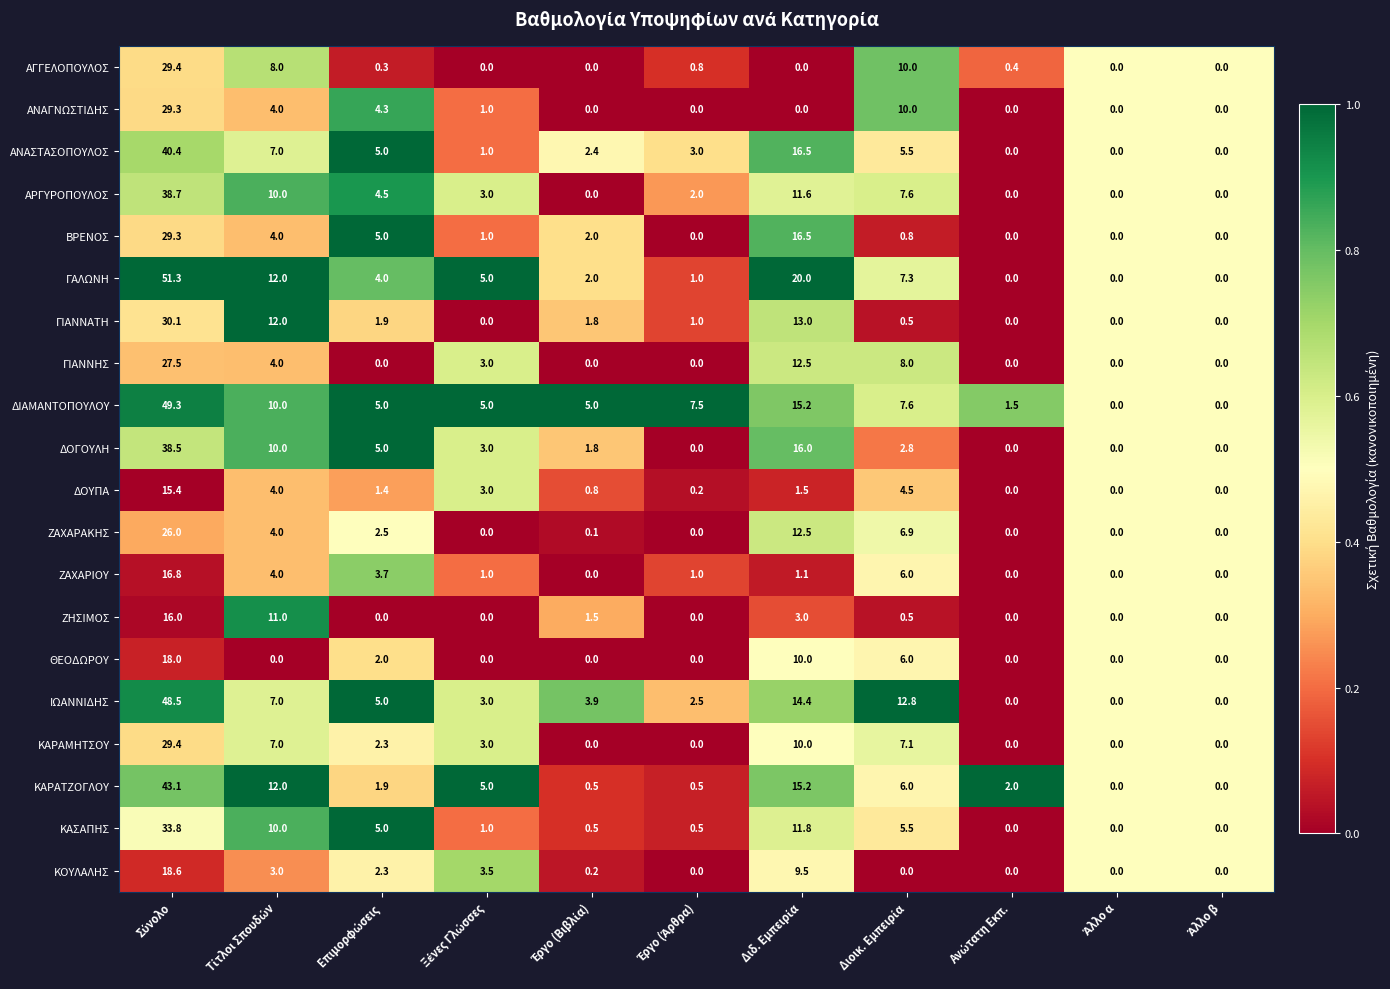

What is the average value of the ΚΑΡΑΜΗΤΣΟΥ series?

5.3